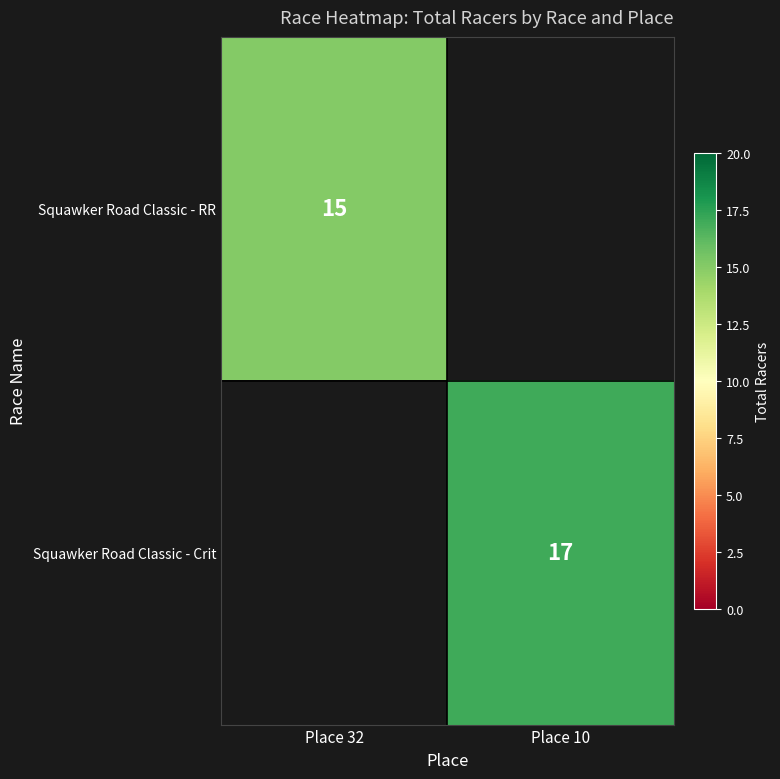

The value of Squawker Road Classic - Crit at Place 10 is 11. True or false?

False